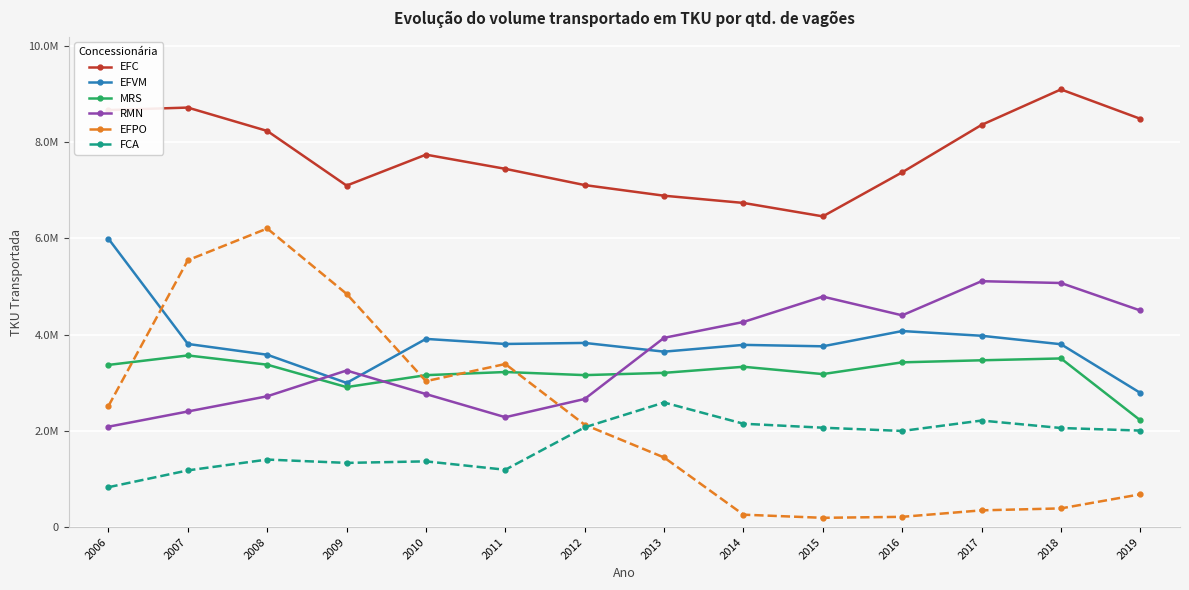

In EFPO, how many points are higher than both neighbors (excluding endpoints)?

2